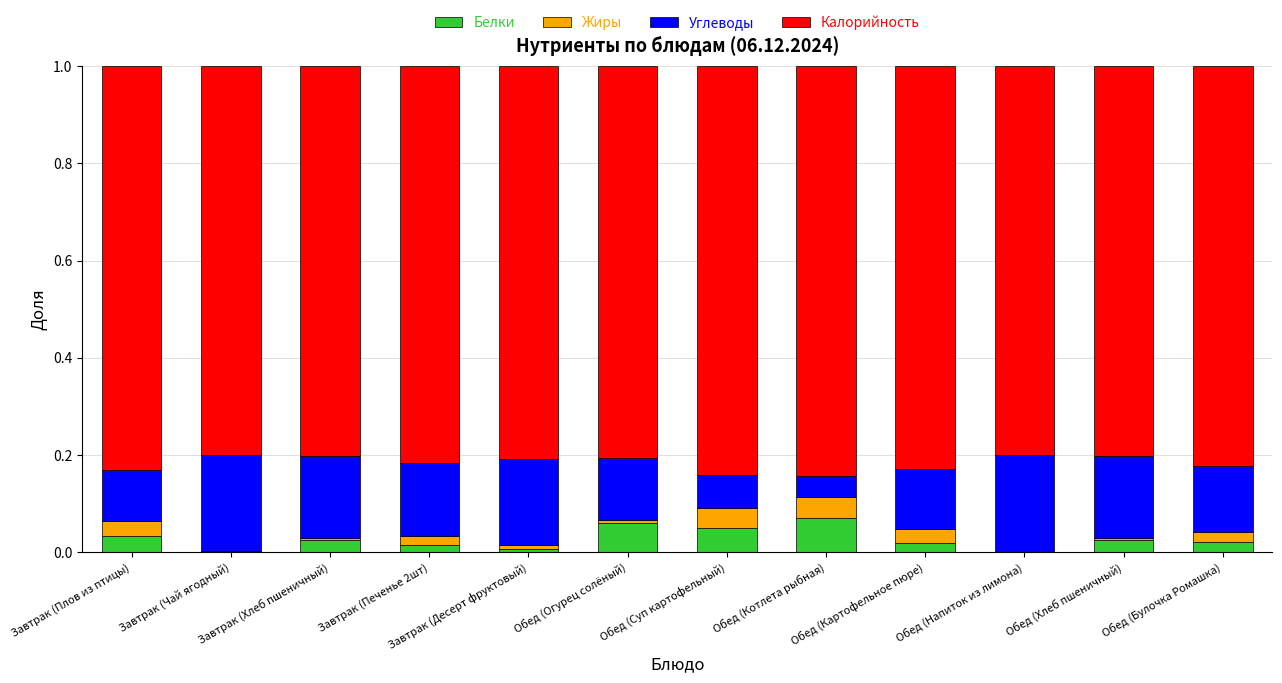

What are all the series names shown in the legend?

Белки, Жиры, Углеводы, Калорийность